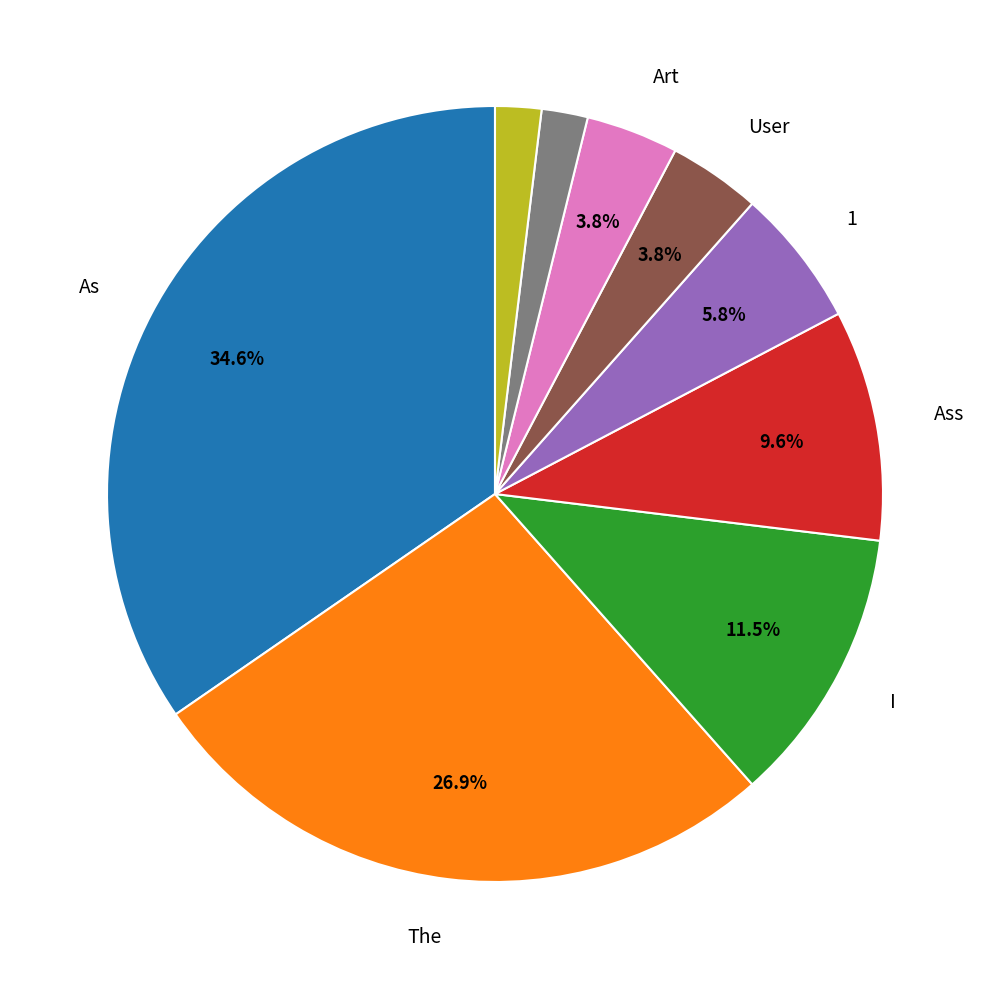

Does any single category account for the majority?

No